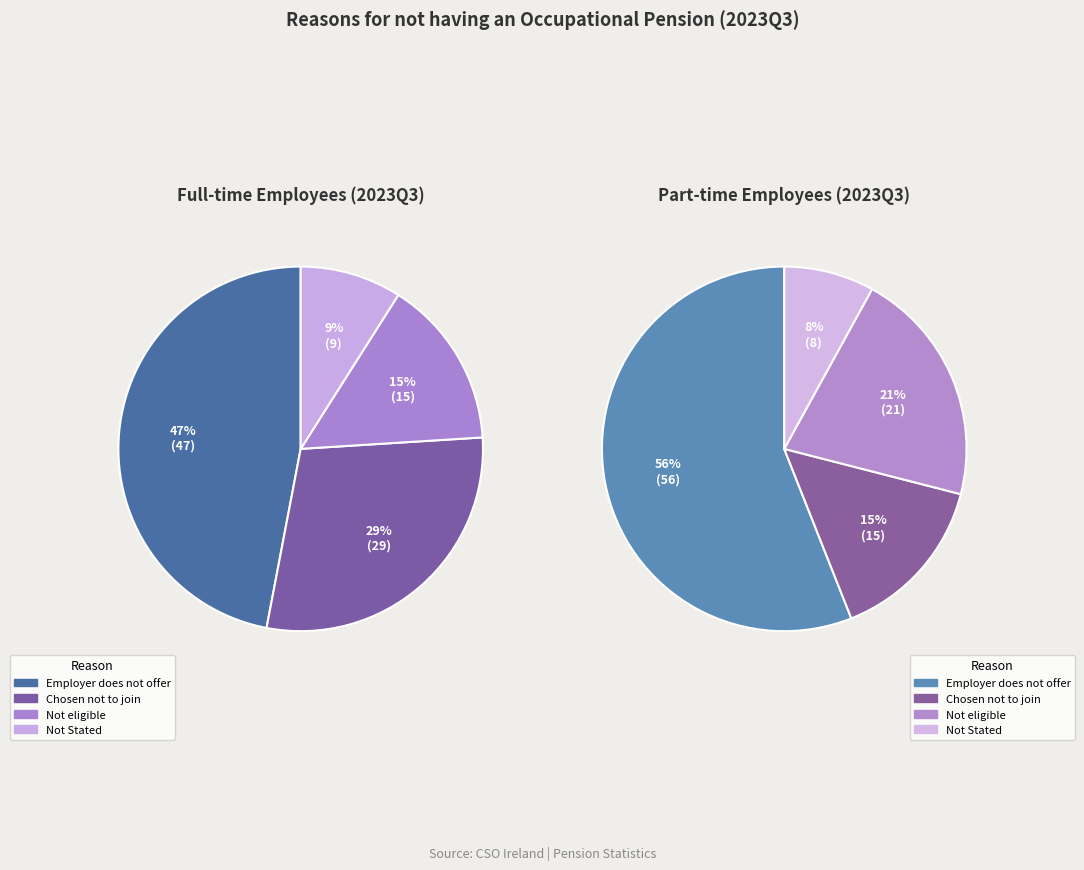

How many slices are in this pie chart?

8